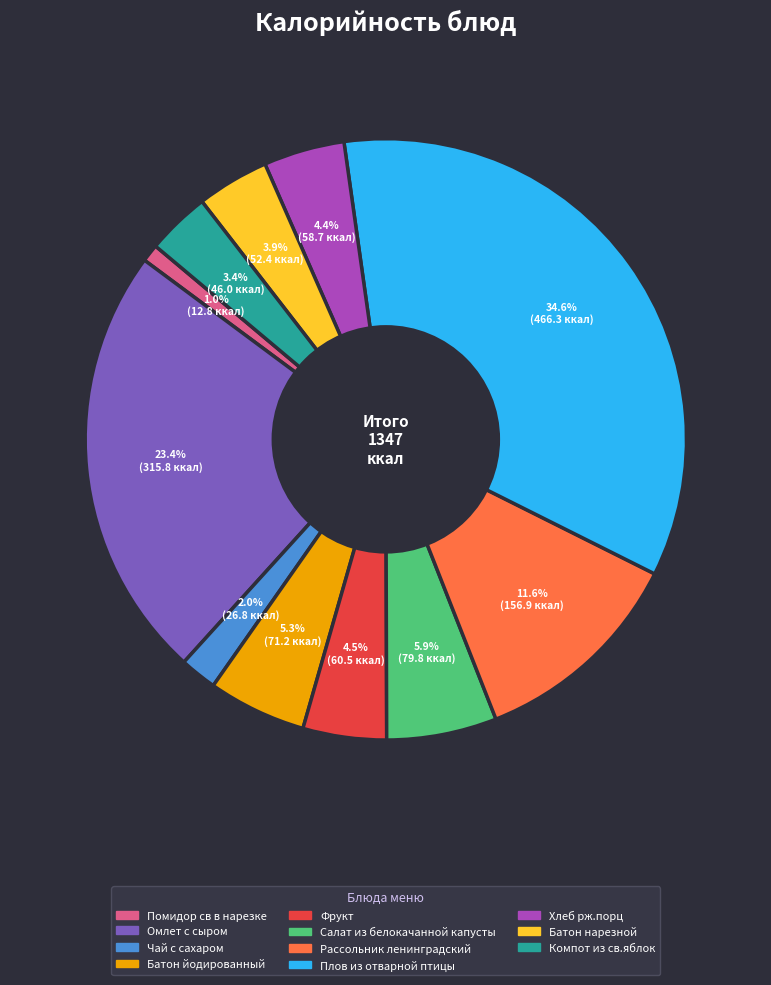

To the nearest percent, what is the difference between the Хлеб рж.порц and Плов из отварной птицы slice percentages?

30%